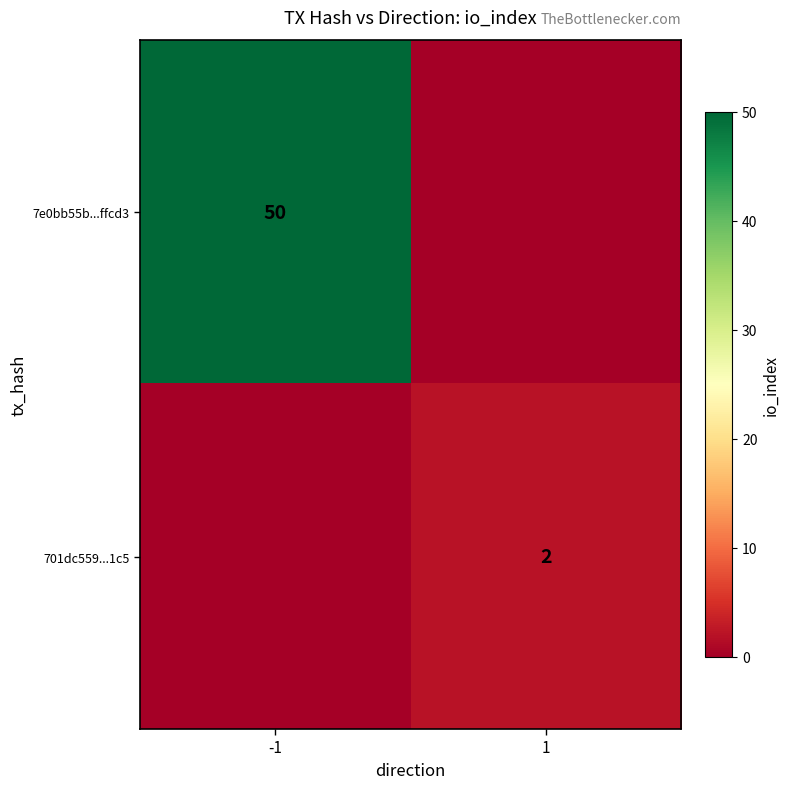

Is it true that 7e0bb55b...ffcd3 equals 50 at -1?

True